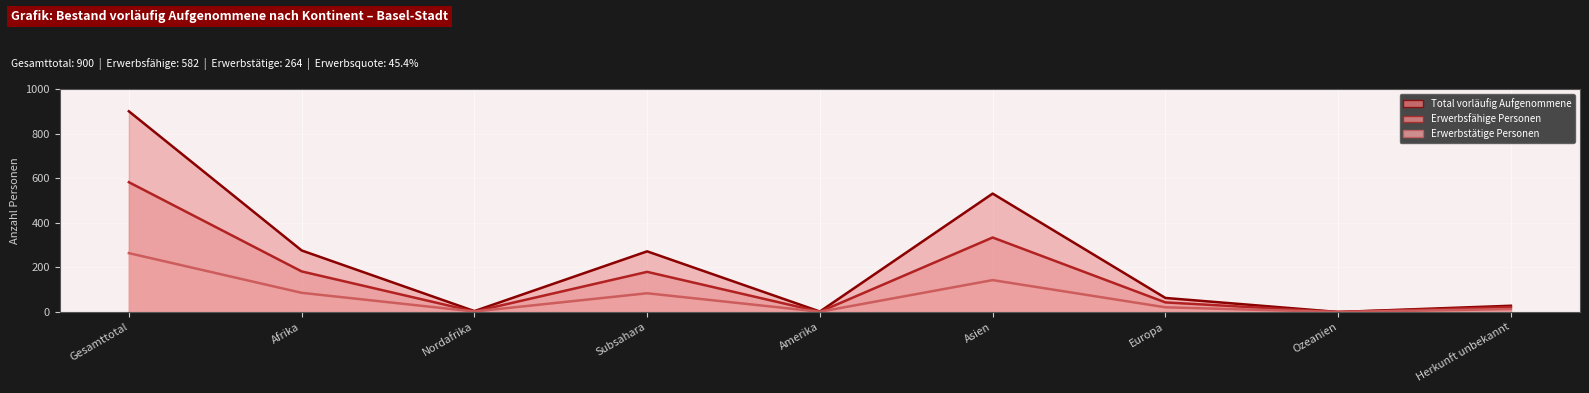

Where is the first local minimum for Total vorläufig Aufgenommene?

Nordafrika